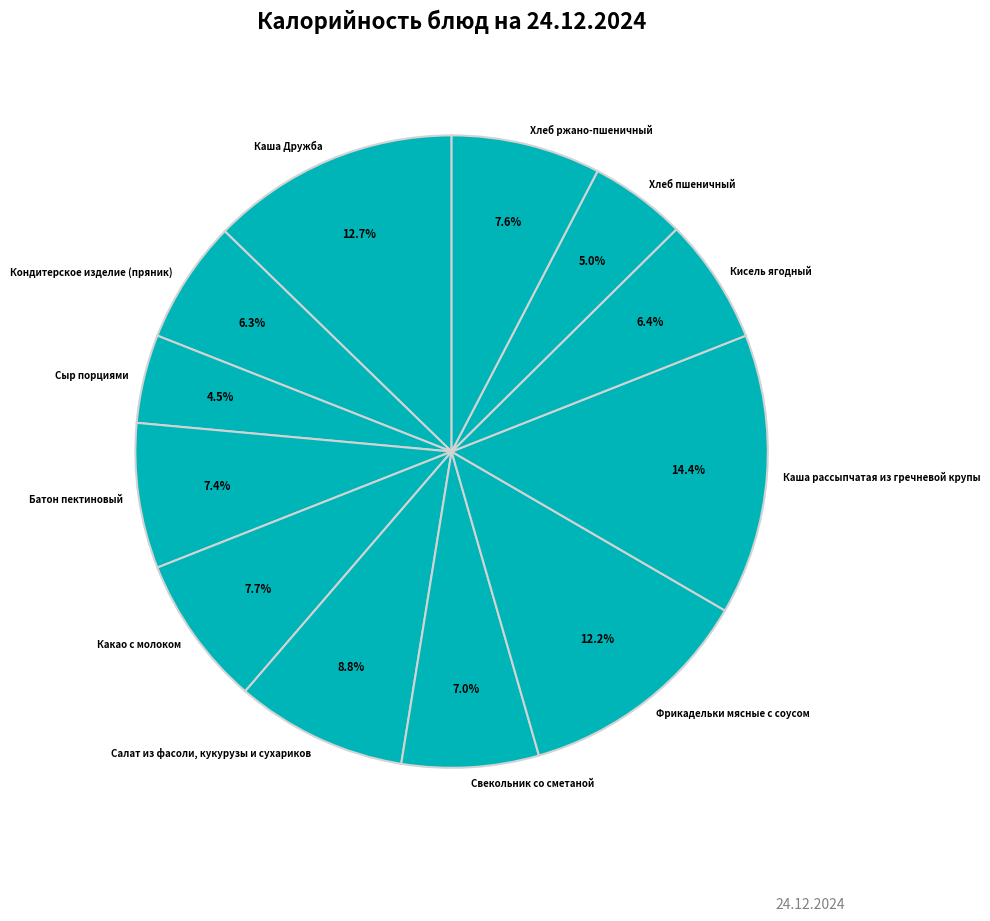

Is there any slice that represents more than half of the pie?

No